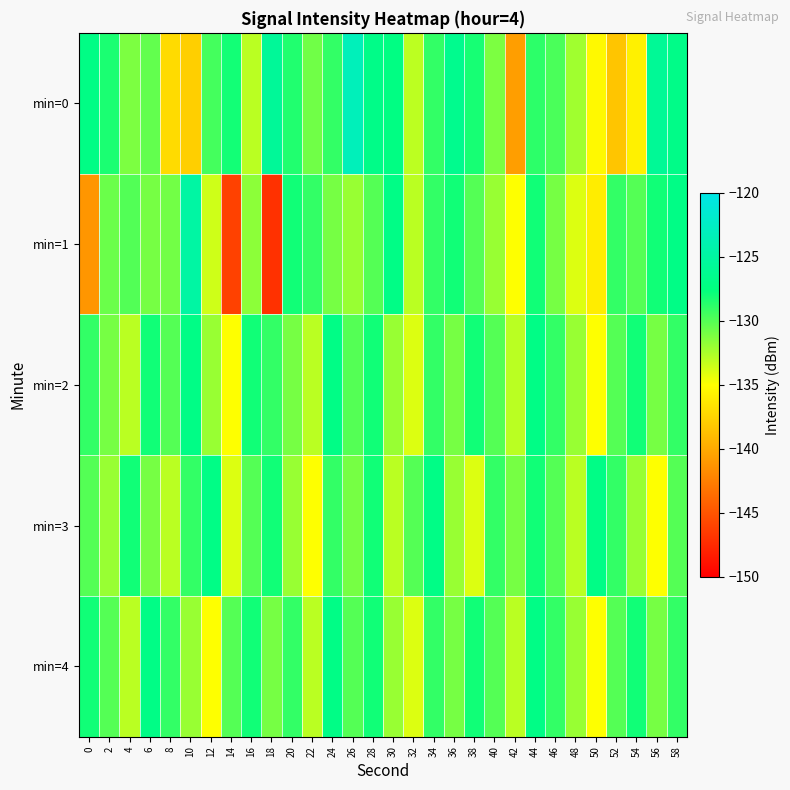

What is the maximum value shown in the chart?

-123.2